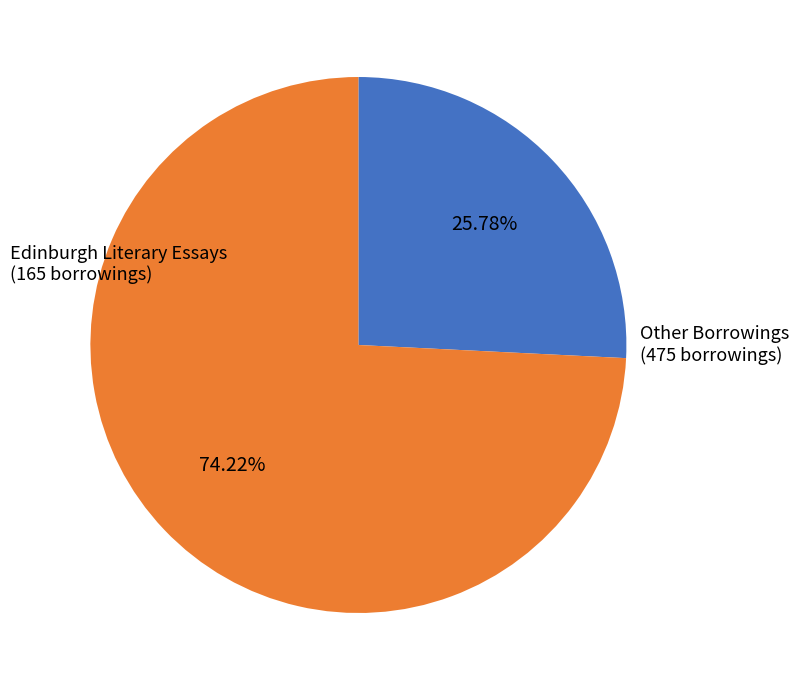

Is there a majority slice in this chart?

Yes